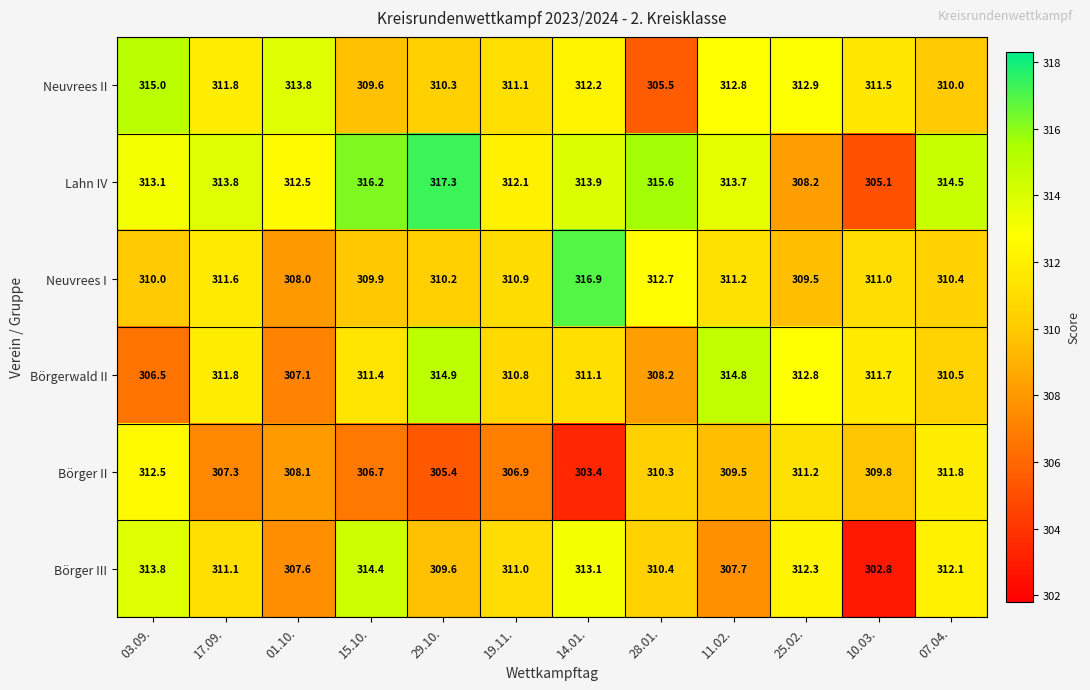

The Neuvrees I series shows 310.4 at 07.04.. True or false?

True